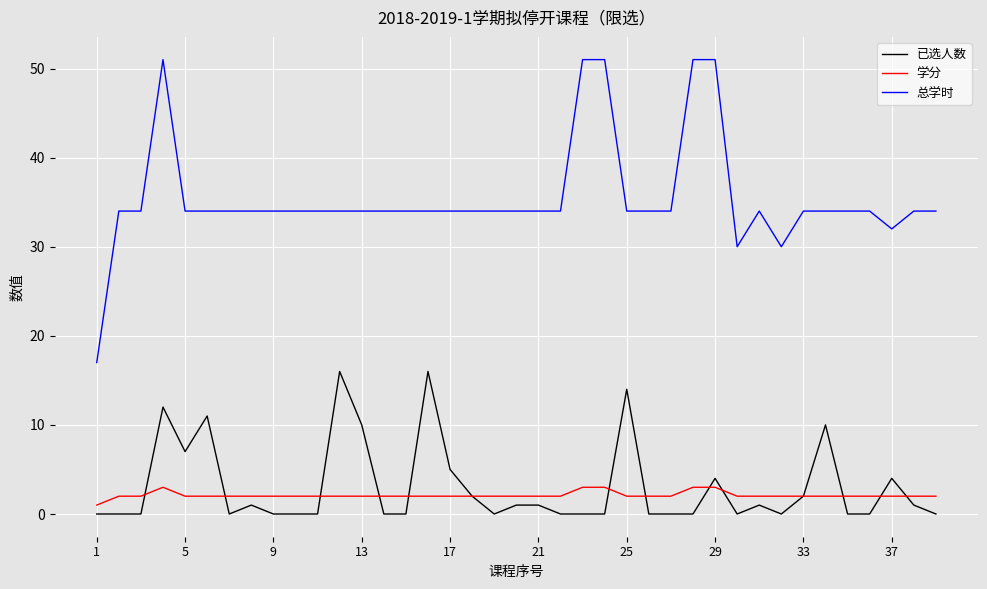

Which series has the widest spread of values?

总学时